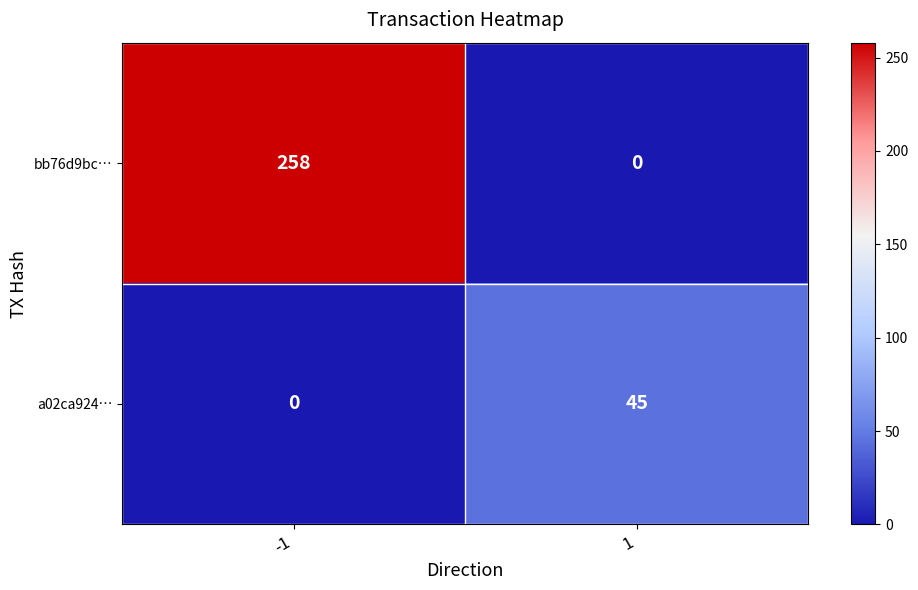

What is the maximum value shown in the chart?

258